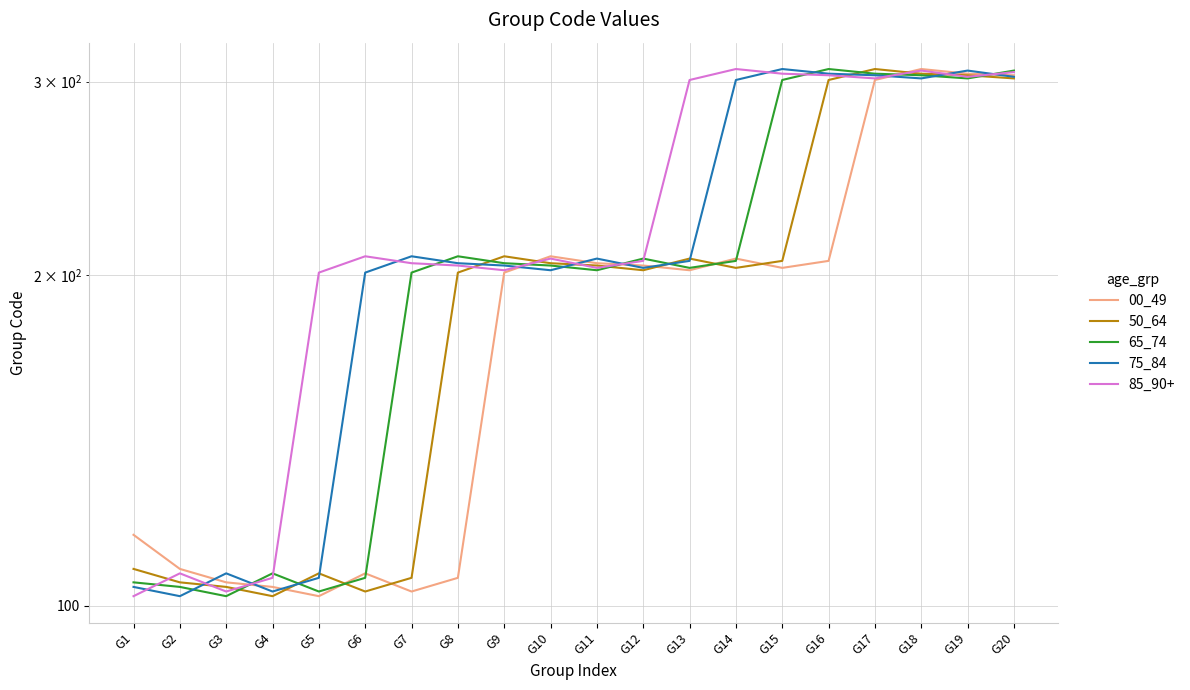

Is this an area chart (filled region under the line)?

No